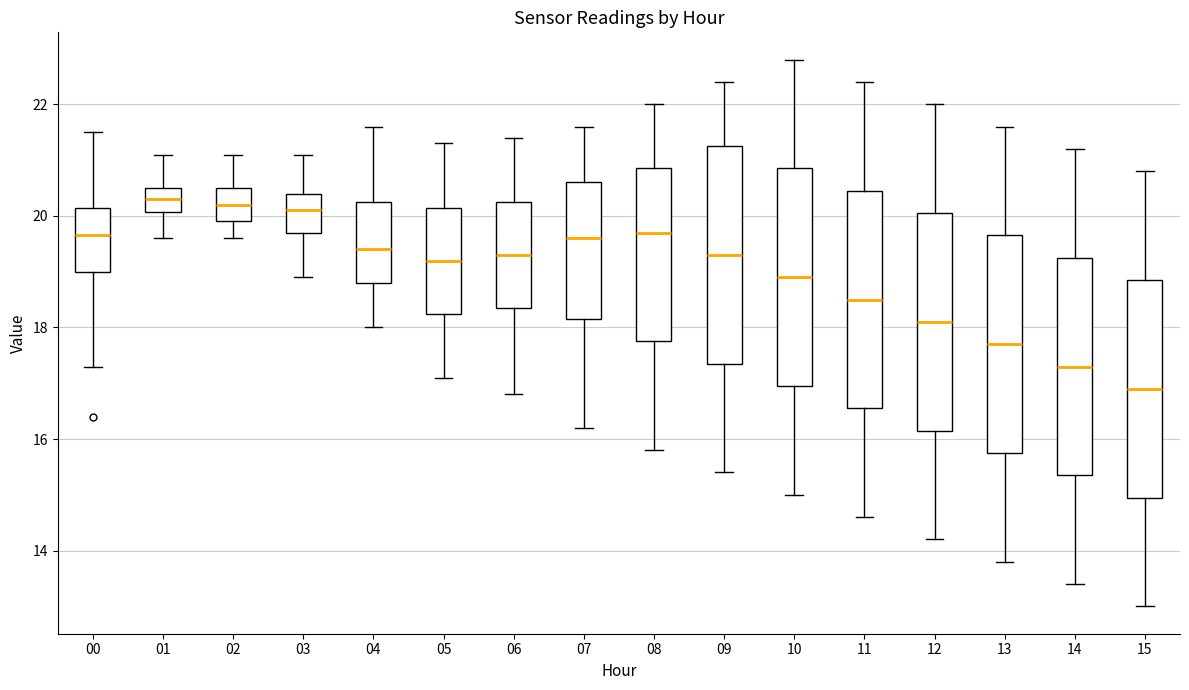

Where does the upper whisker of the box at x = 15 end on the y-axis? The values are not printed on the chart, so give them approximately, as read against the axis.

20.8